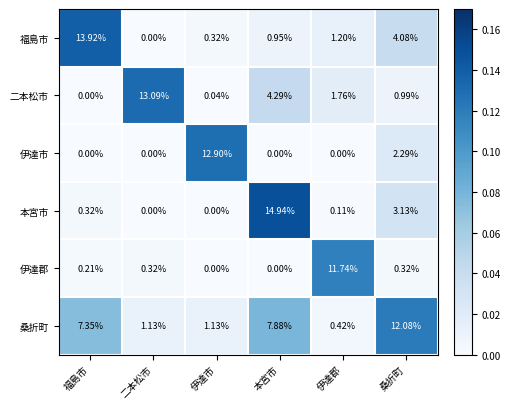

Which series changed the most between 本宮市 and 桑折町?

本宮市